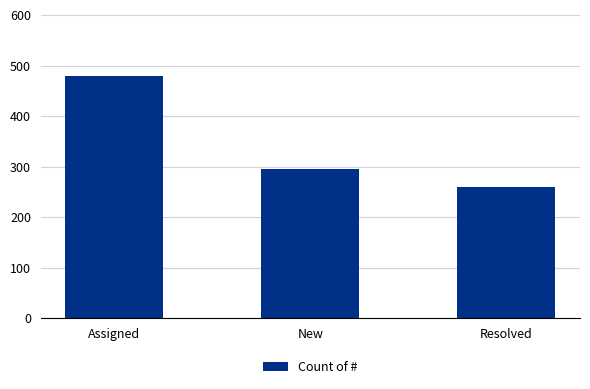

At which category does the chart reach its minimum across all series?

Resolved